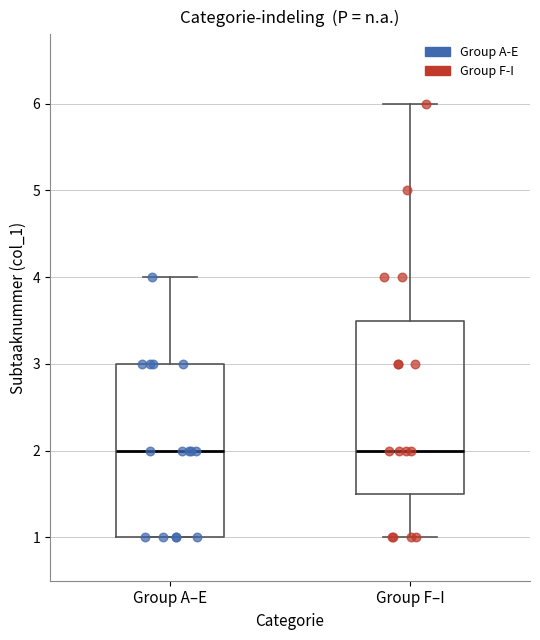

Where does the lower whisker of the box for Group F–I end on the y-axis? The values are not printed on the chart, so give them approximately, as read against the axis.

1.0